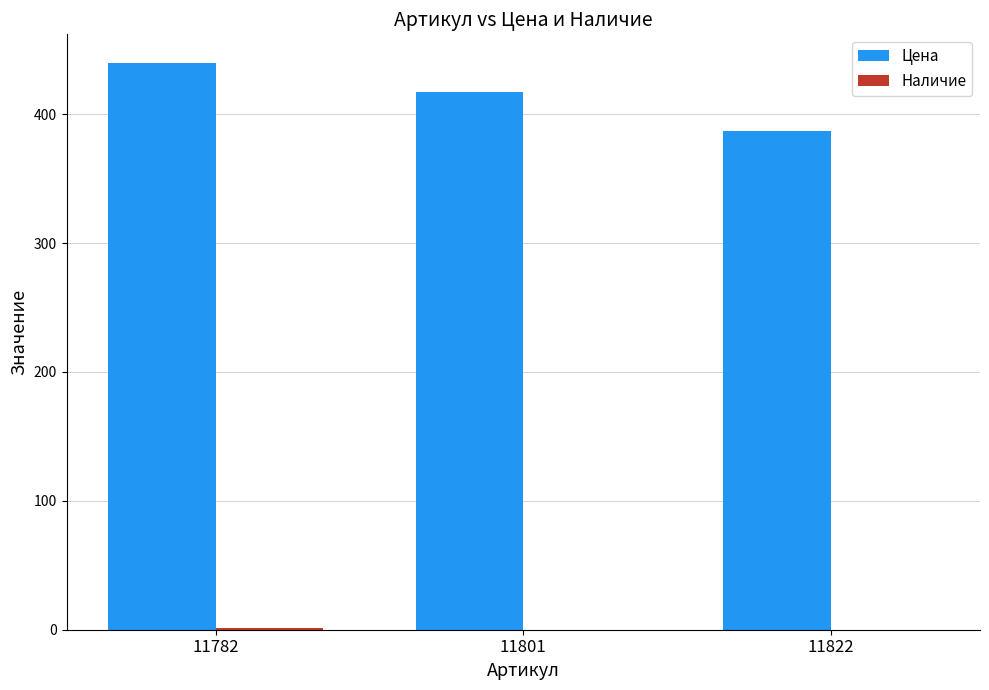

The value of Цена at 11822 is 236. True or false?

False